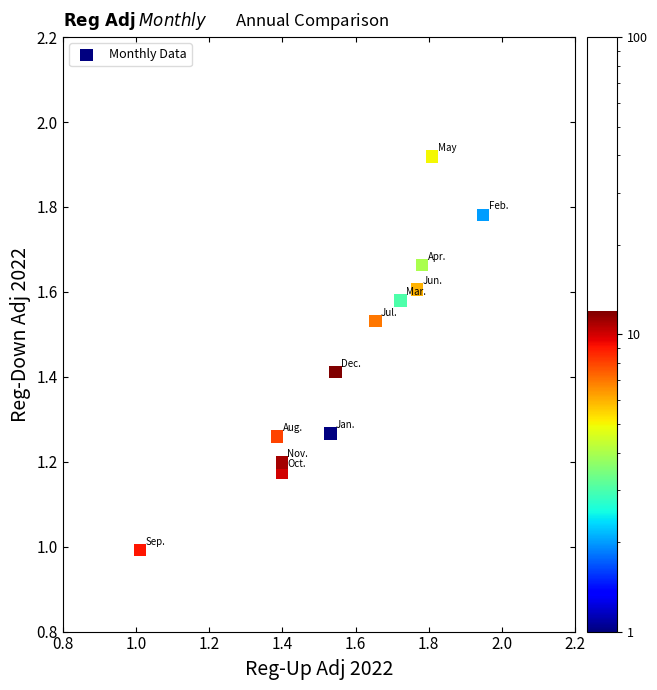

What is the range of X values (max minus min)?

0.9